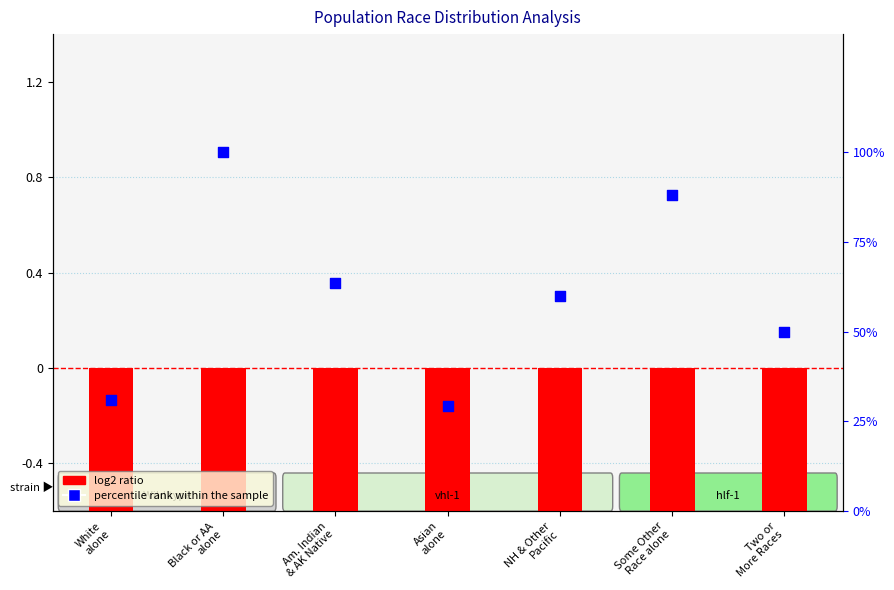

Which series contains the lowest Y value?

log2 ratio